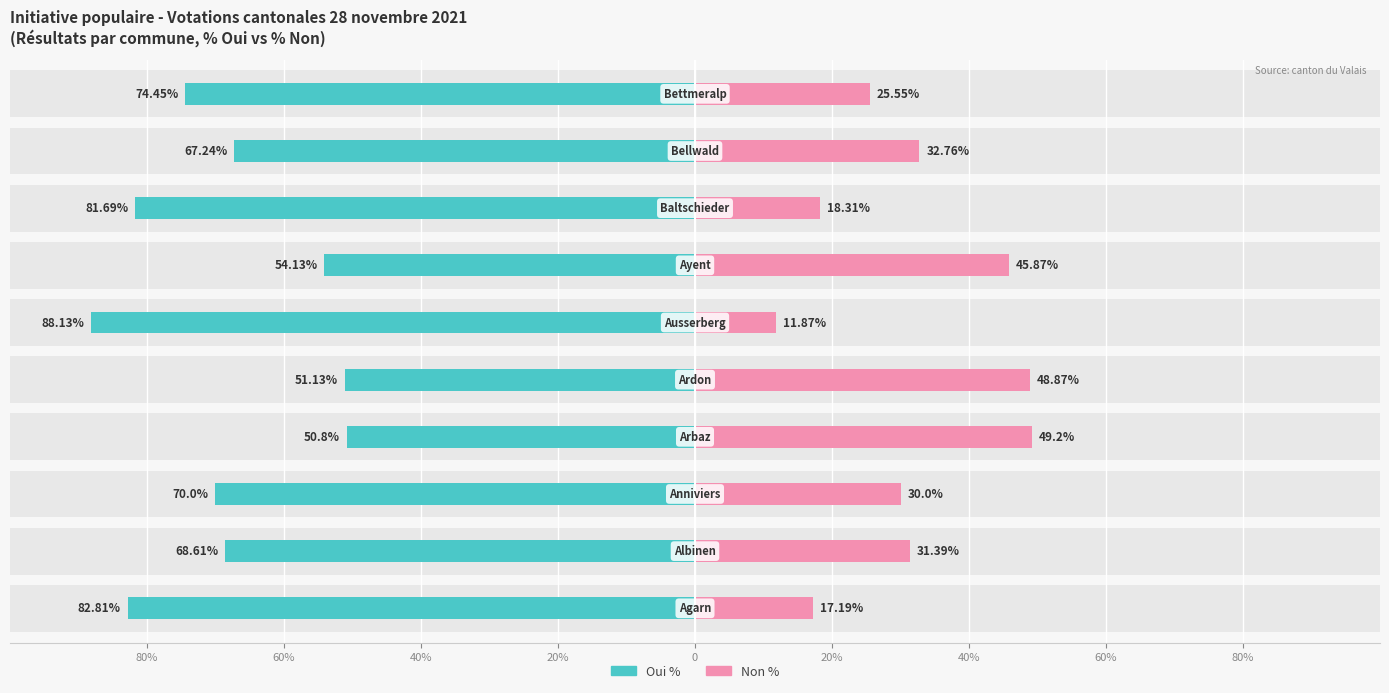

Which has a higher value, 60% or 60%?

60%